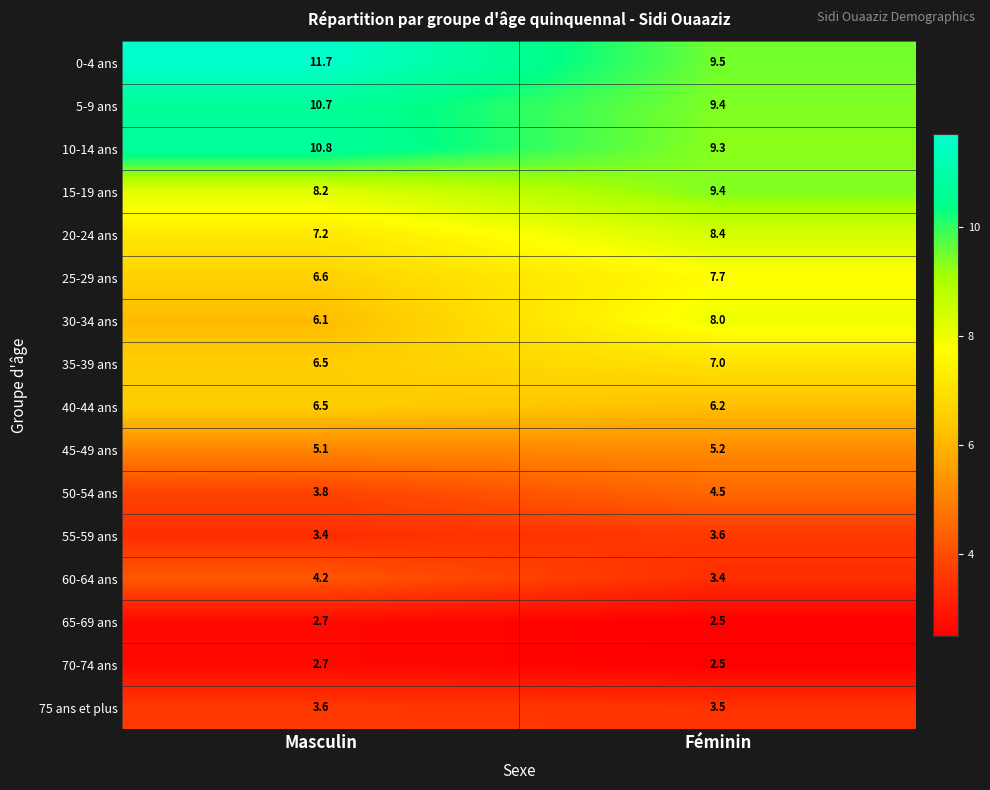

What is the sum of the 30-34 ans values at Féminin and Masculin?

14.1